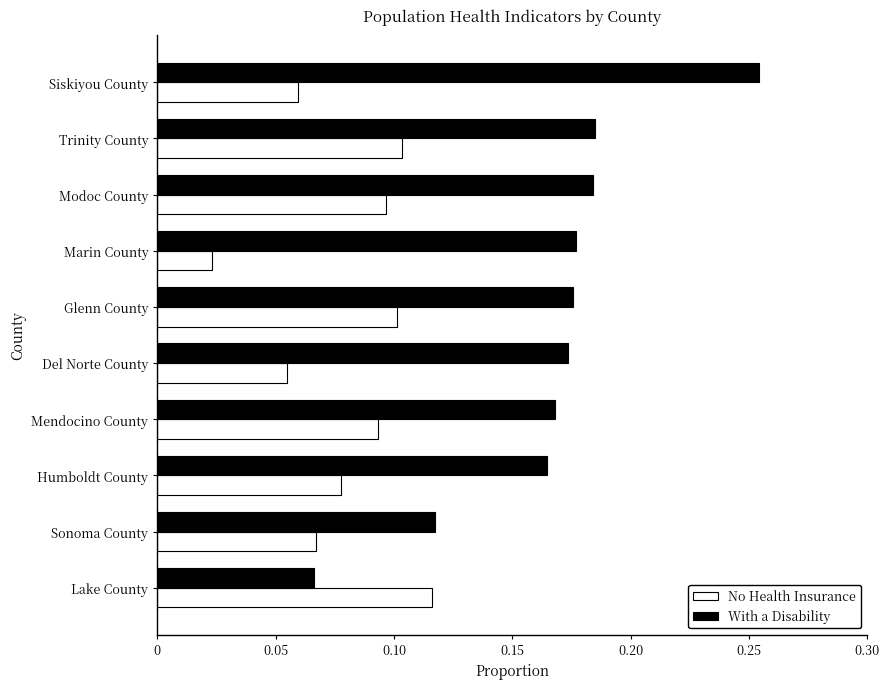

At which label is No Health Insurance closest to 0?

Marin County